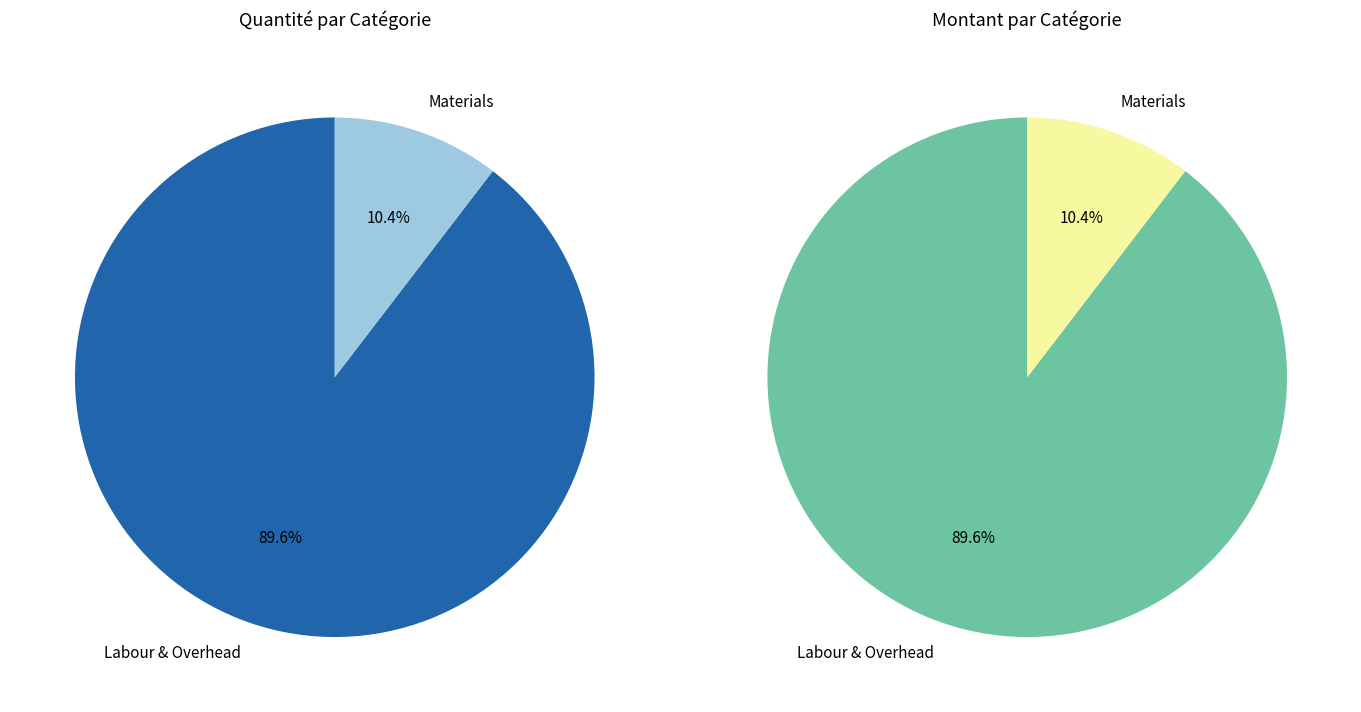

Is there a majority slice in this chart?

Yes